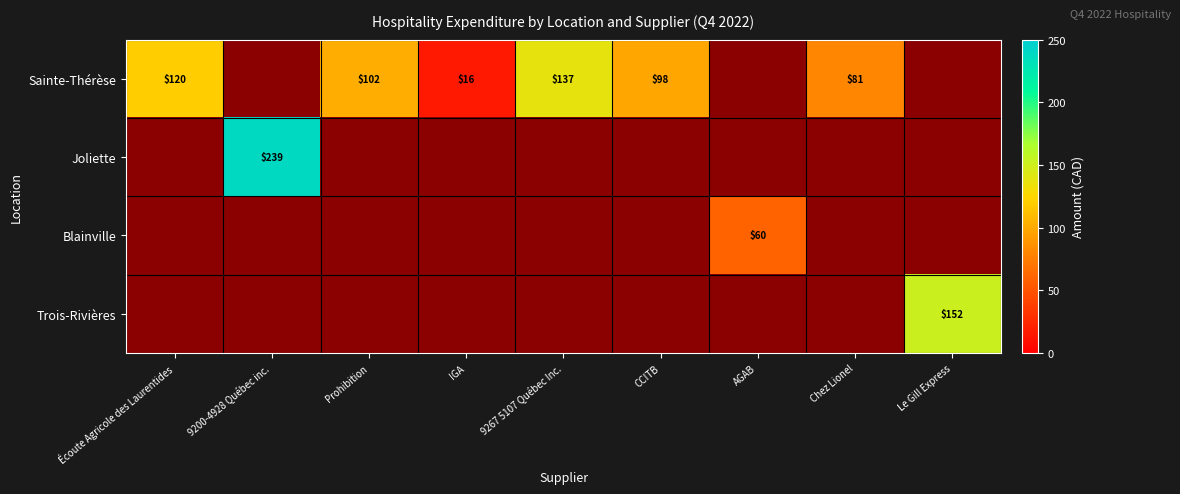

At which category does the chart reach its minimum across all series?

IGA